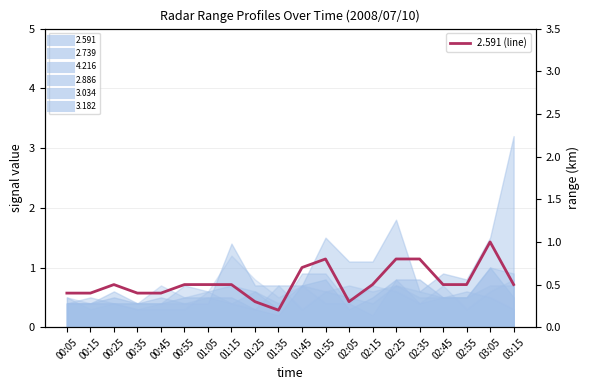

Reading left to right, what are all the values shown in this chart?

0.4	0.4	0.5	0.4	0.4	0.5	0.5	0.5	0.3	0.2	0.7	0.8	0.3	0.5	0.8	0.8	0.5	0.5	1.0	0.5